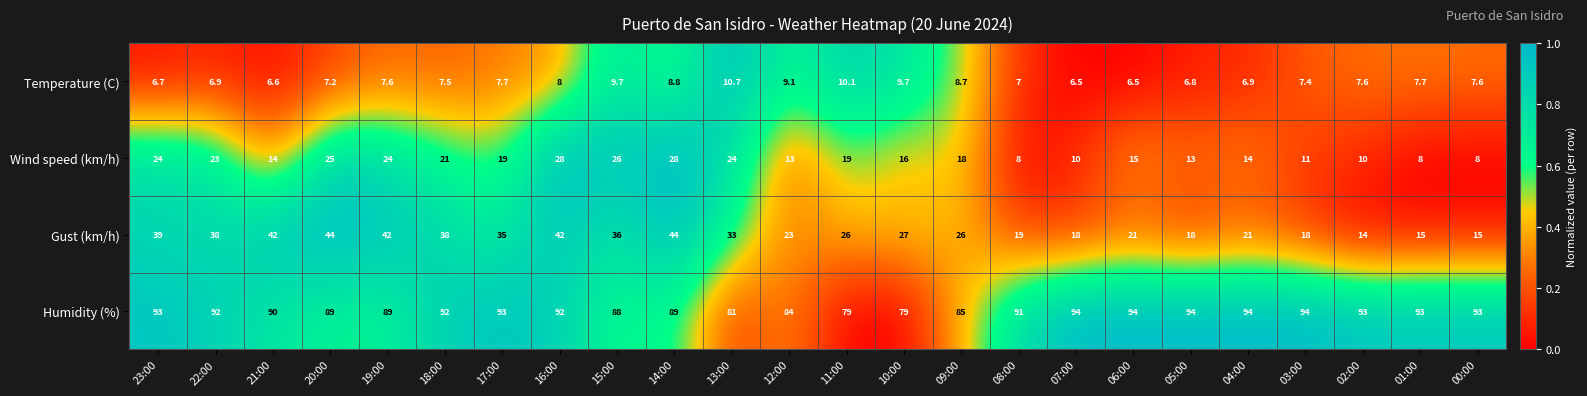

How many categories are shown in the chart?

24